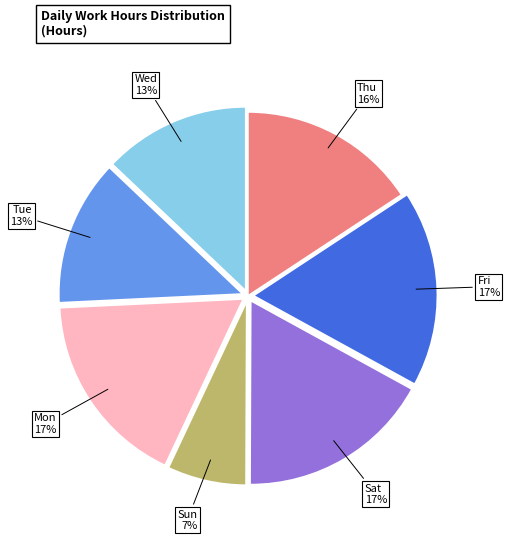

Is there a majority slice in this chart?

No